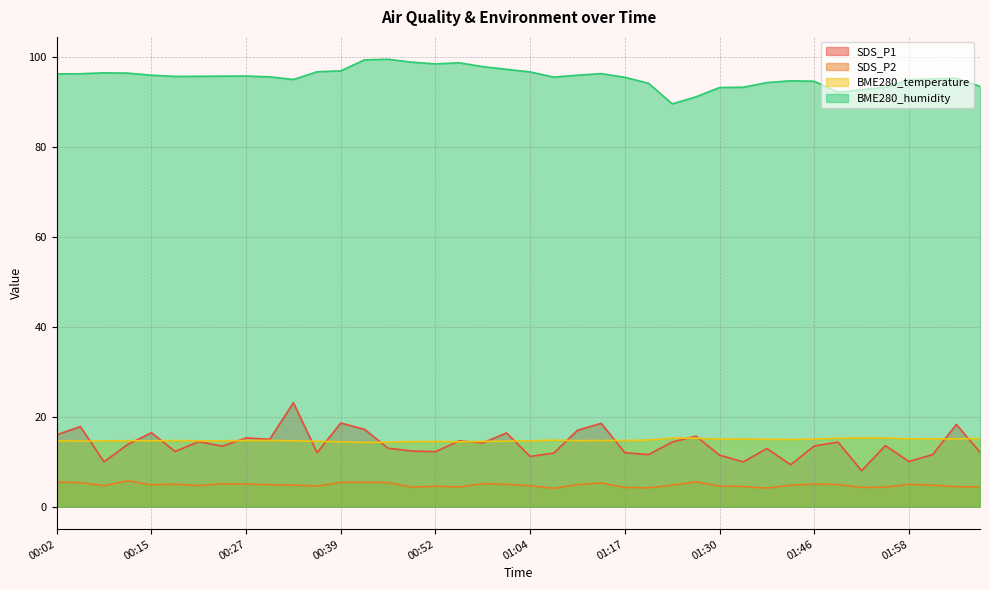

What is the label of the 38th point from the right?

00:08